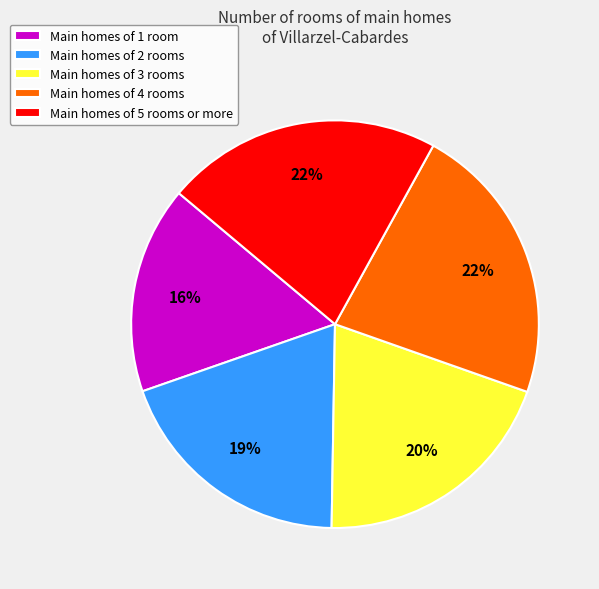

The Main homes of 5 rooms or more slice represents 22% of the pie. True or false?

True